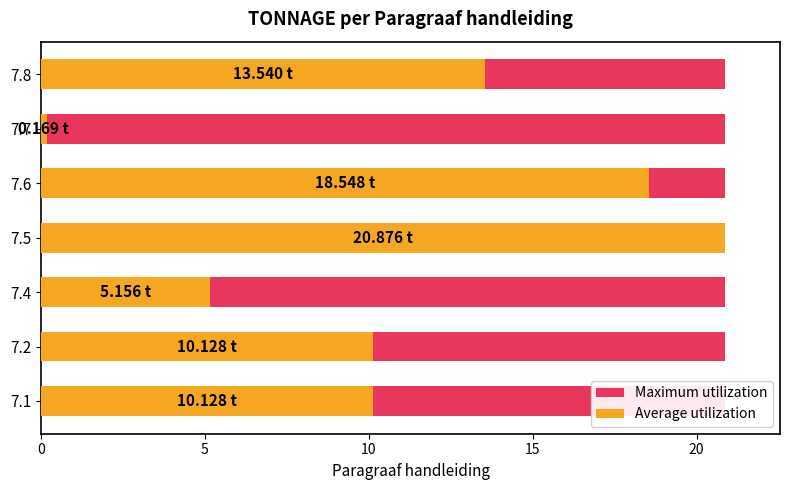

How many bars are there in each group?

2